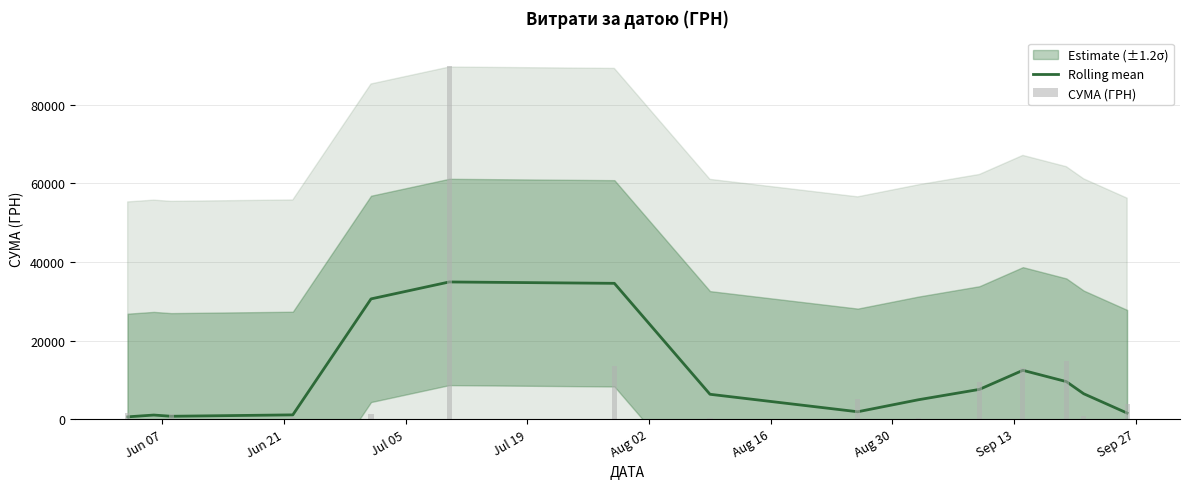

Which label corresponds to the smallest value in the chart?

Jun 21